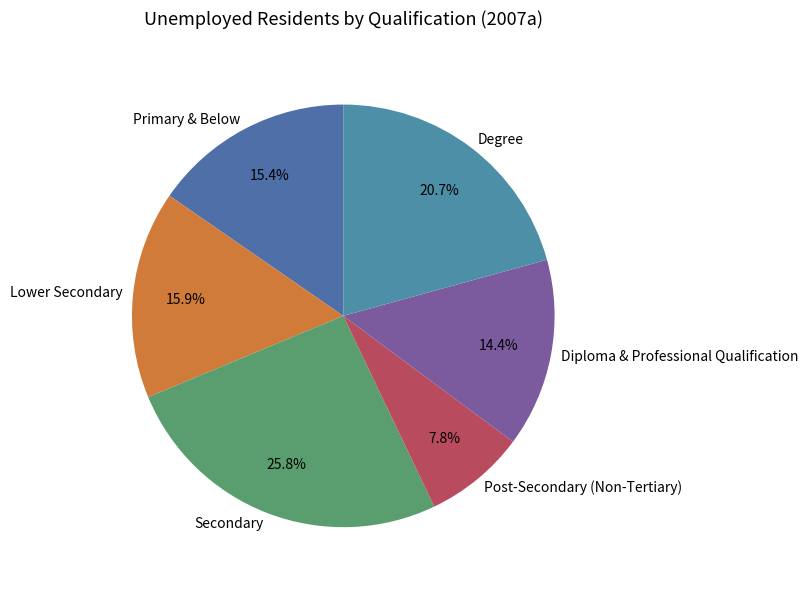

To the nearest percent, what percentage of the pie is Secondary?

26%